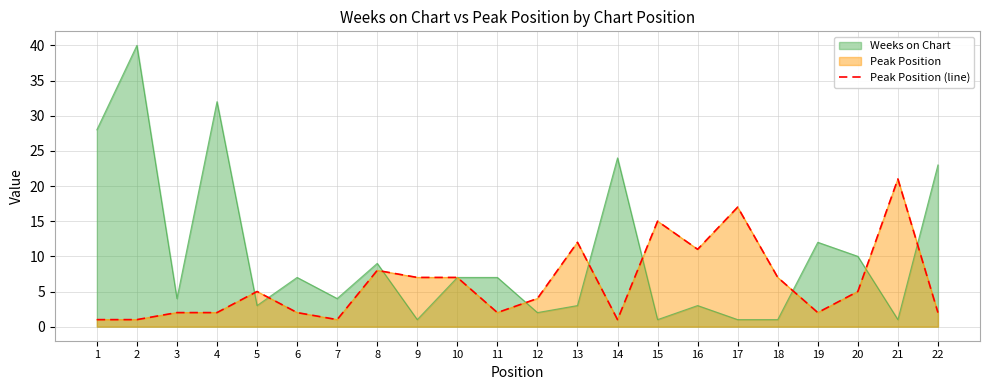

Where is the data nearest to the value 11?

16